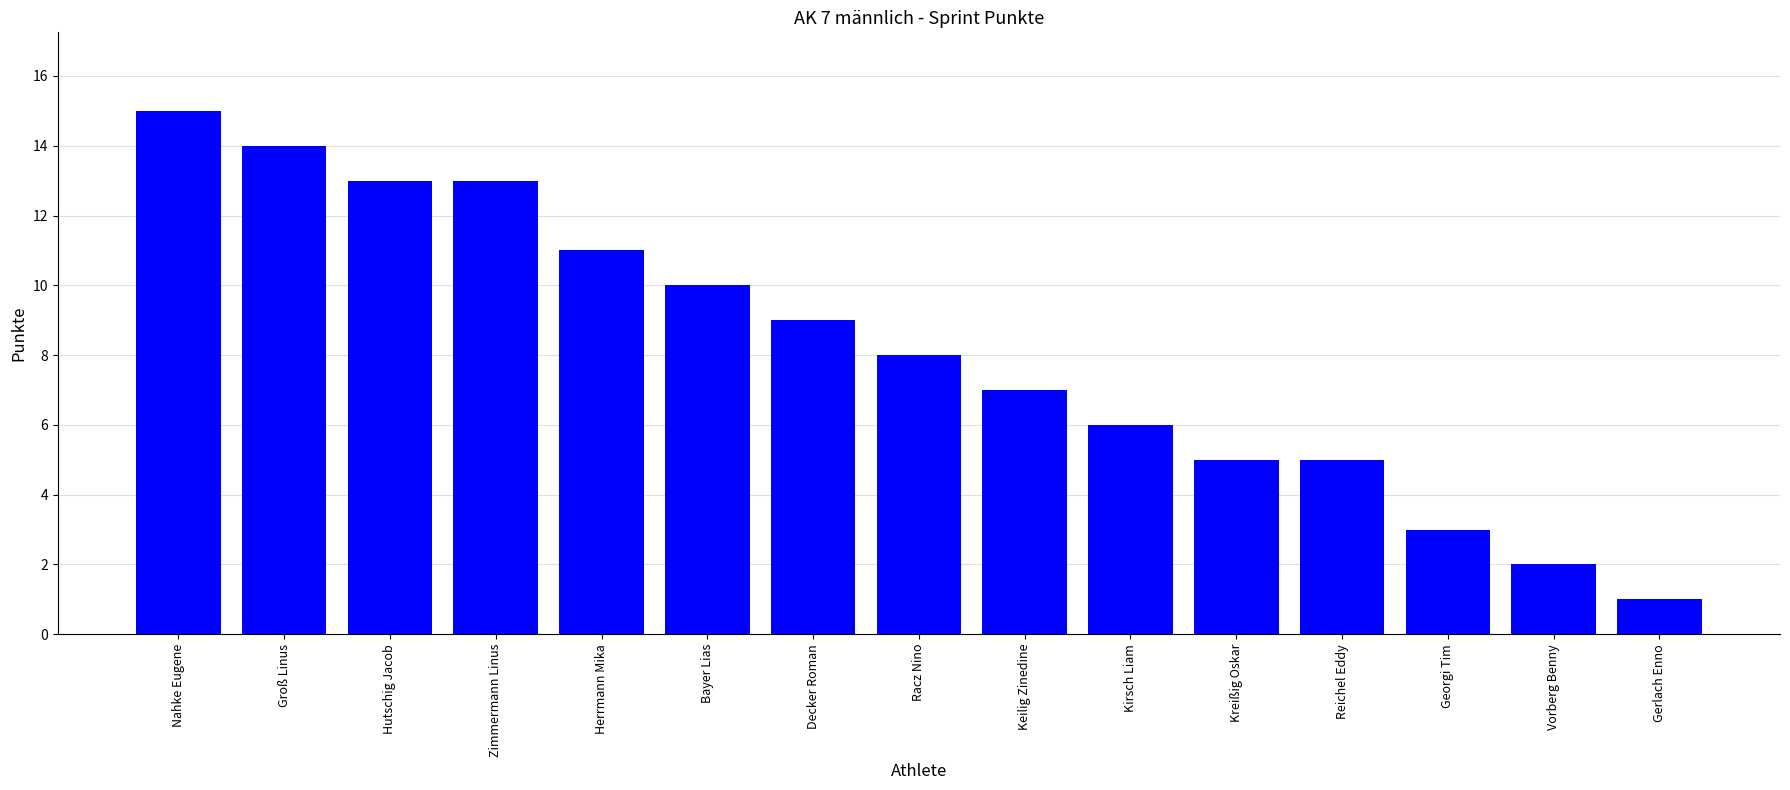

What value does the data have at Groß Linus, to the nearest 5?

15